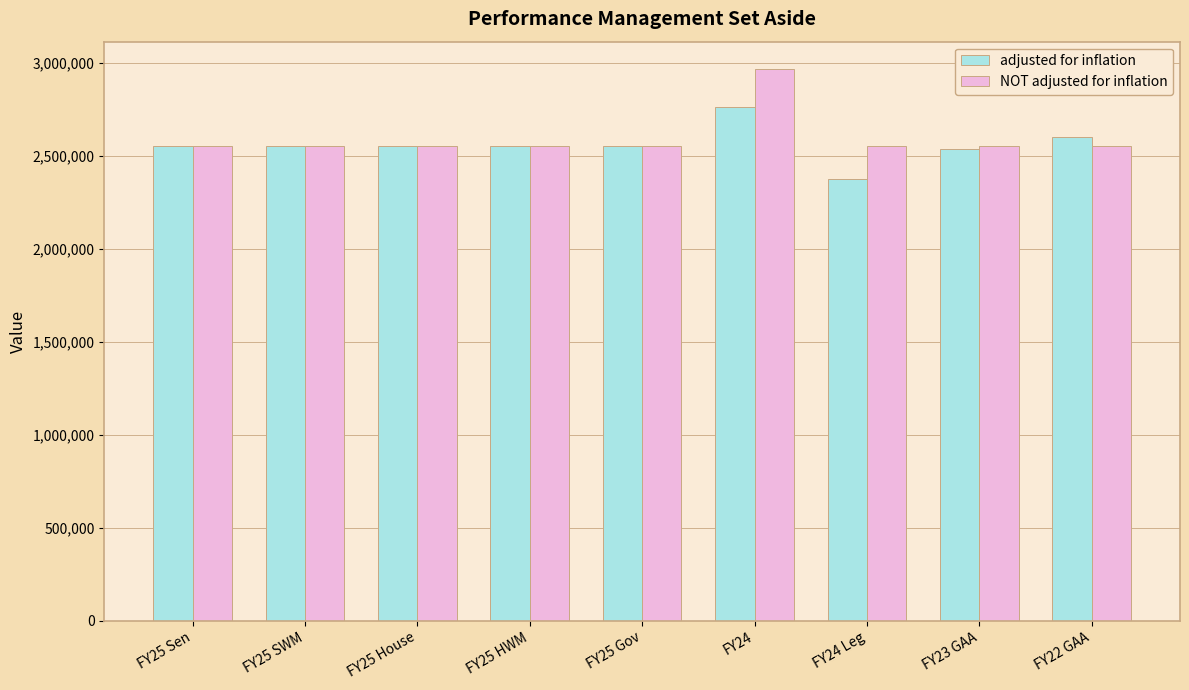

What is the smallest value displayed?

2376230